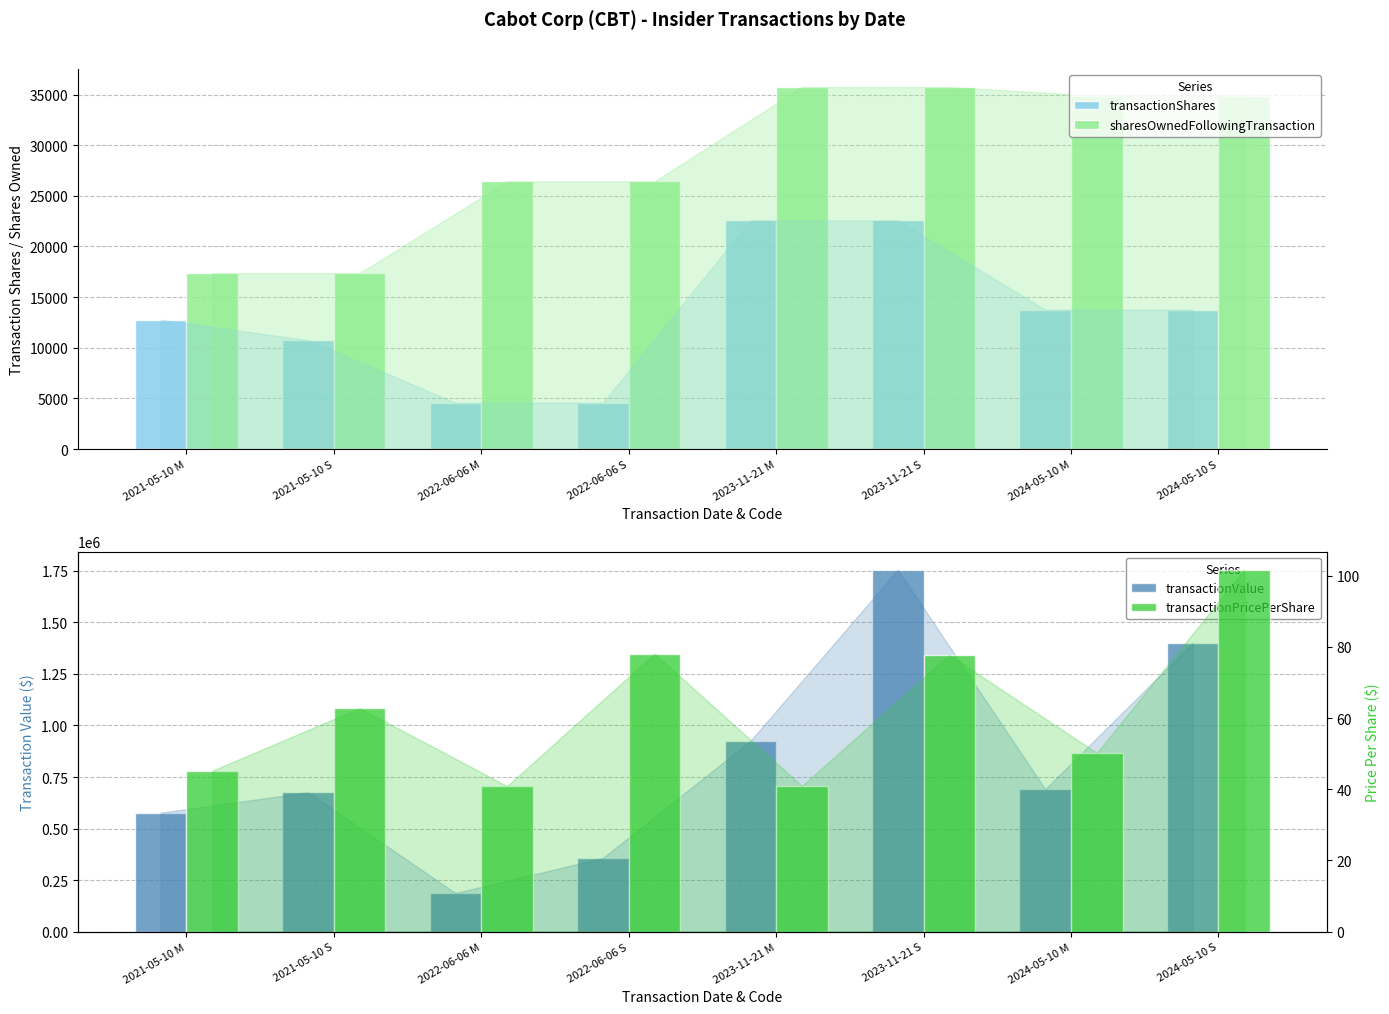

What is the average value of the sharesOwnedFollowingTransaction series?

28606.0